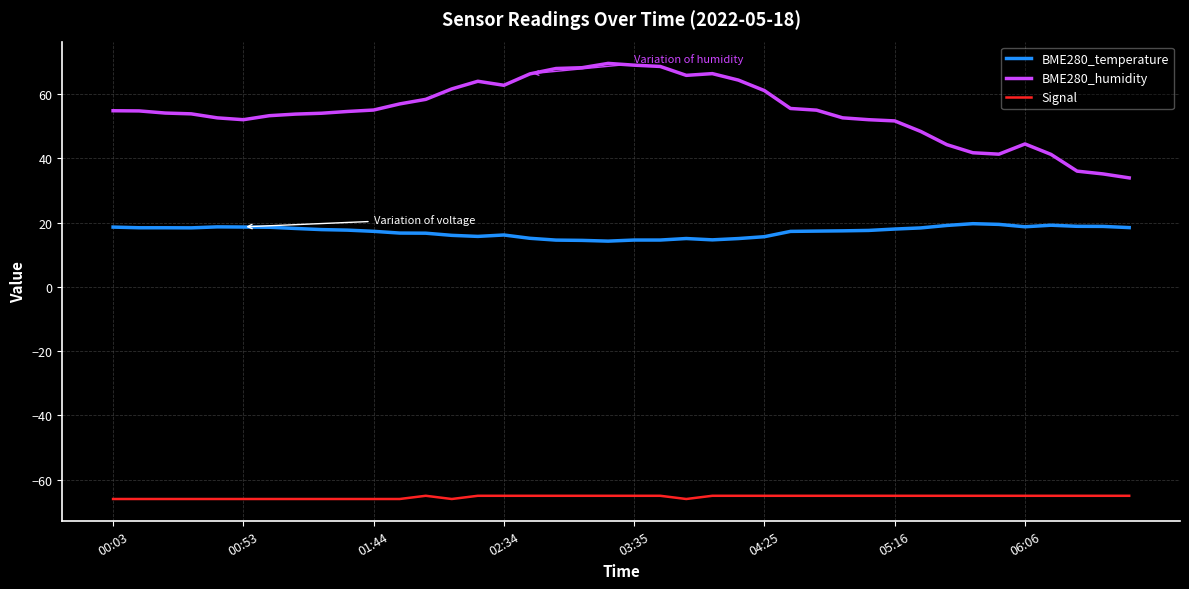

What is the greatest value displayed?

69.6